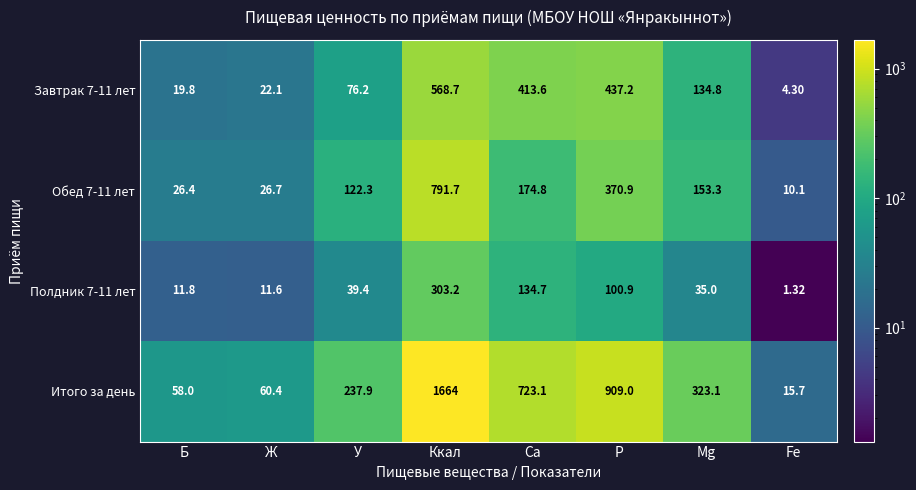

How many data points in Полдник 7-11 лет are less than 39?

4